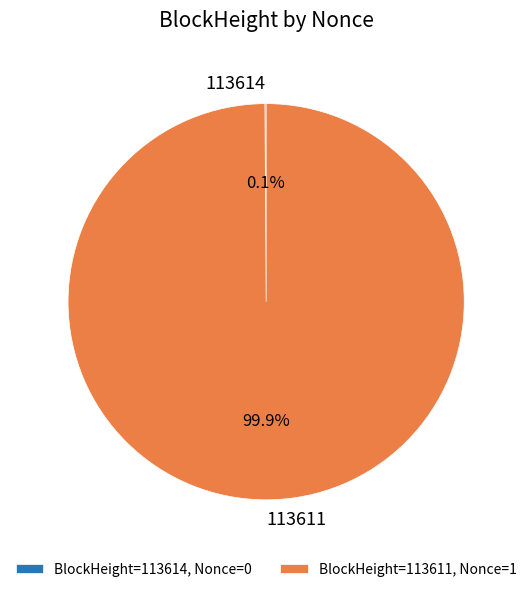

Is there a majority slice in this chart?

Yes